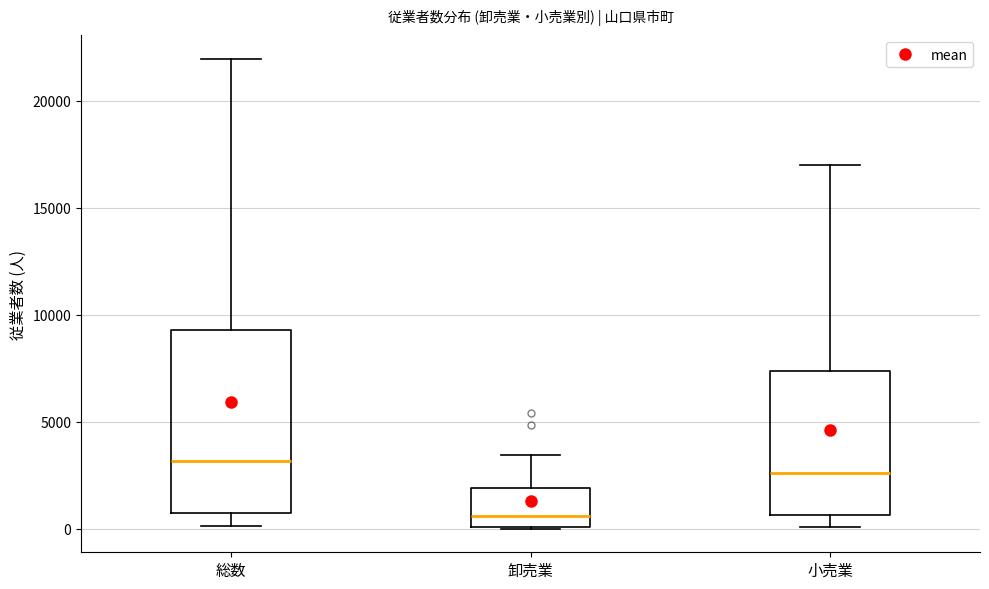

Which box is the tallest, from its lower edge to its upper edge?

総数